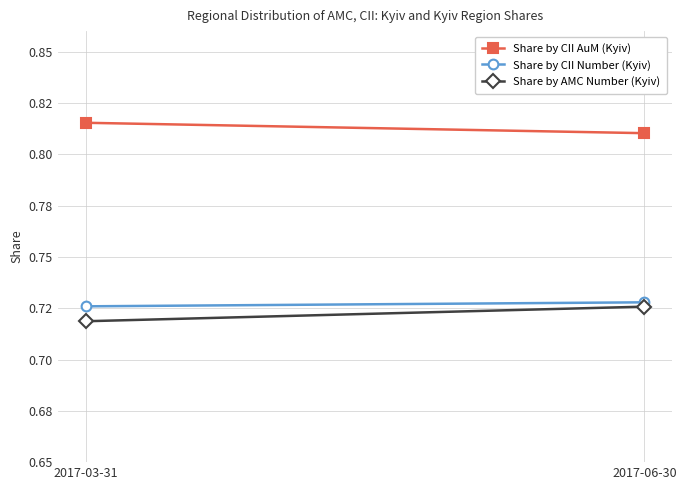

List the labels in order of Share by CII AuM (Kyiv) value, smallest first.

2017-06-30, 2017-03-31